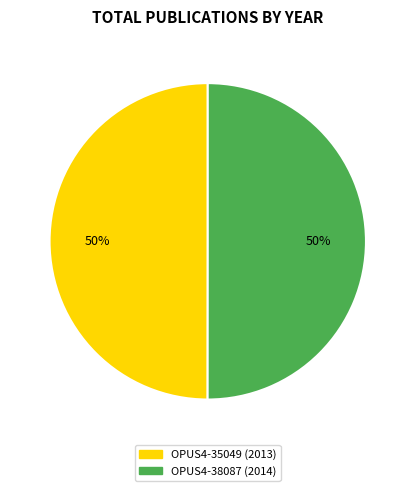

Do OPUS4-38087 and OPUS4-35049 together represent more than half of the pie?

Yes